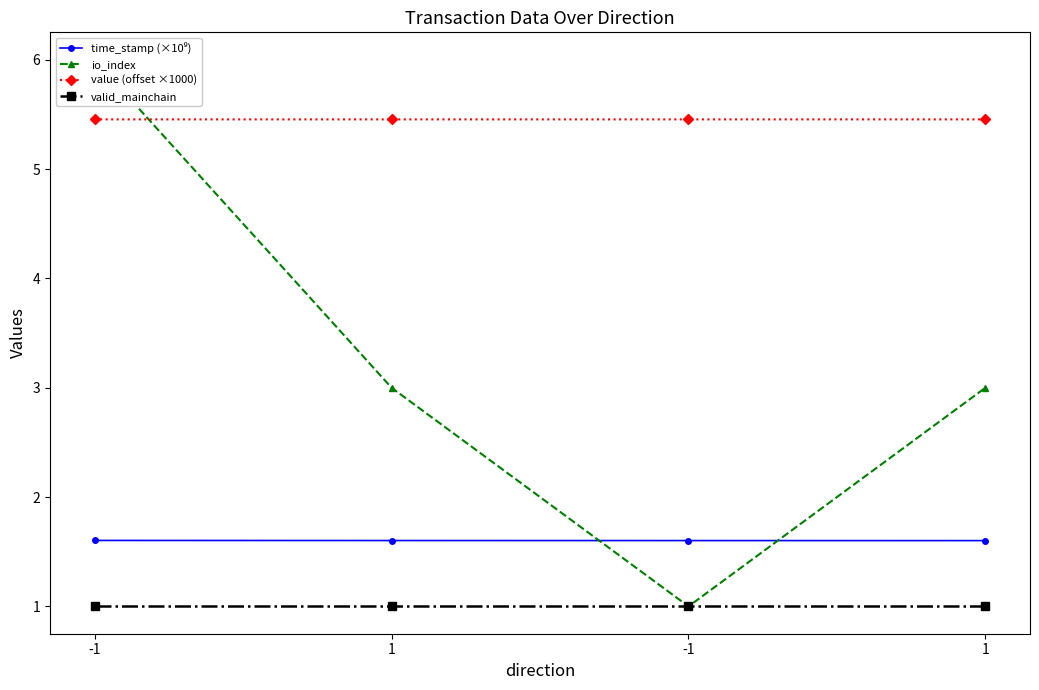

Reading right to left, extract all data points from this chart.

time_stamp (×10⁹): 1.6	1.6	1.6	1.6
io_index: 3.0	1.0	3.0	6.0
value (offset ×1000): 5.5	5.5	5.5	5.5
valid_mainchain: 1.0	1.0	1.0	1.0